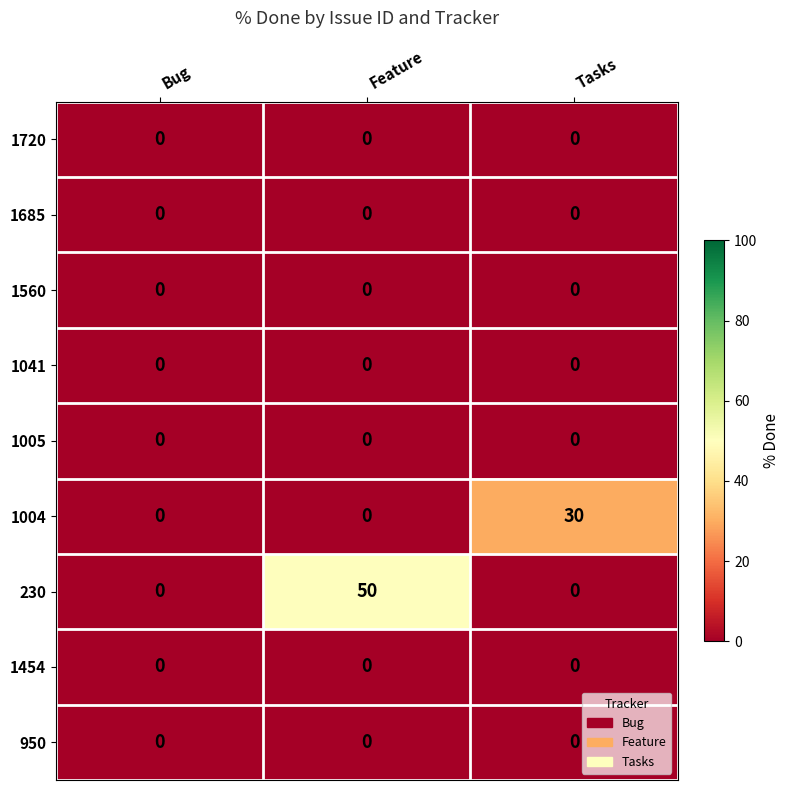

What is the maximum value shown in the chart?

50